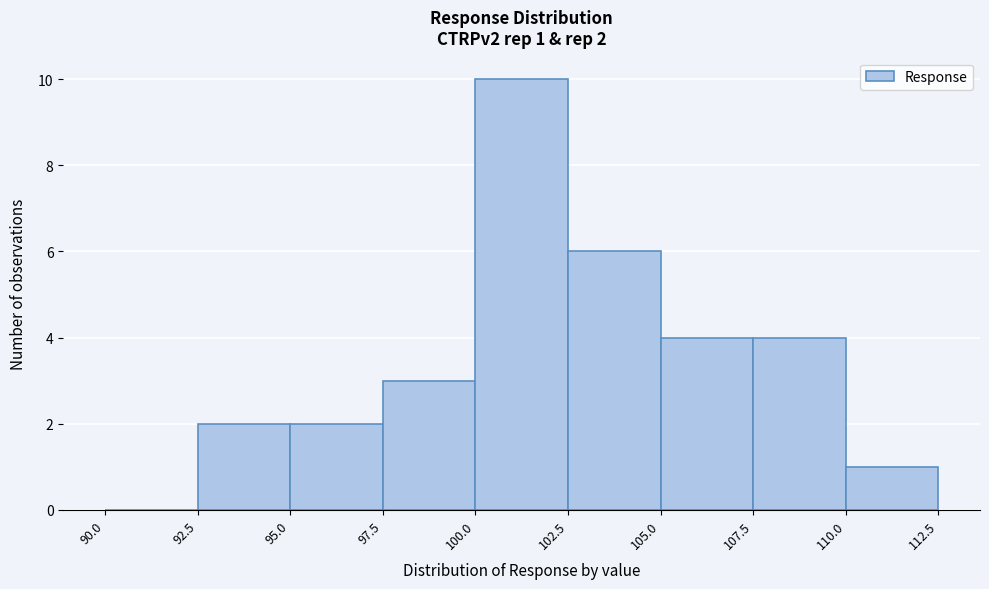

Over which range of the x-axis is the bar tallest?

100.0 to 102.5